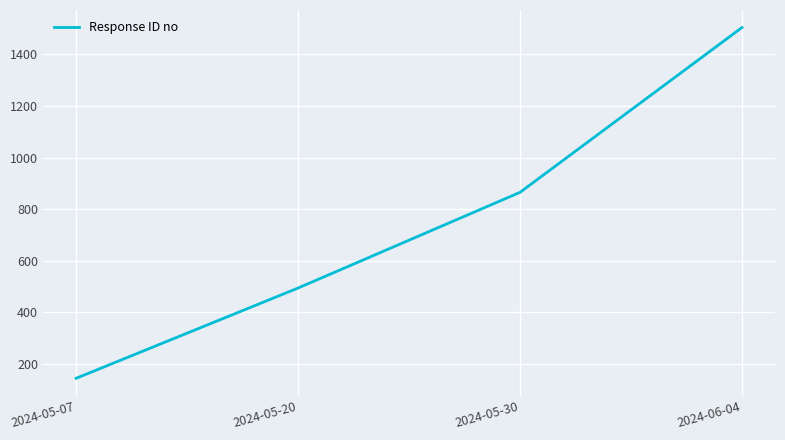

Rank the categories by value from lowest to highest.

2024-05-07, 2024-05-20, 2024-05-30, 2024-06-04